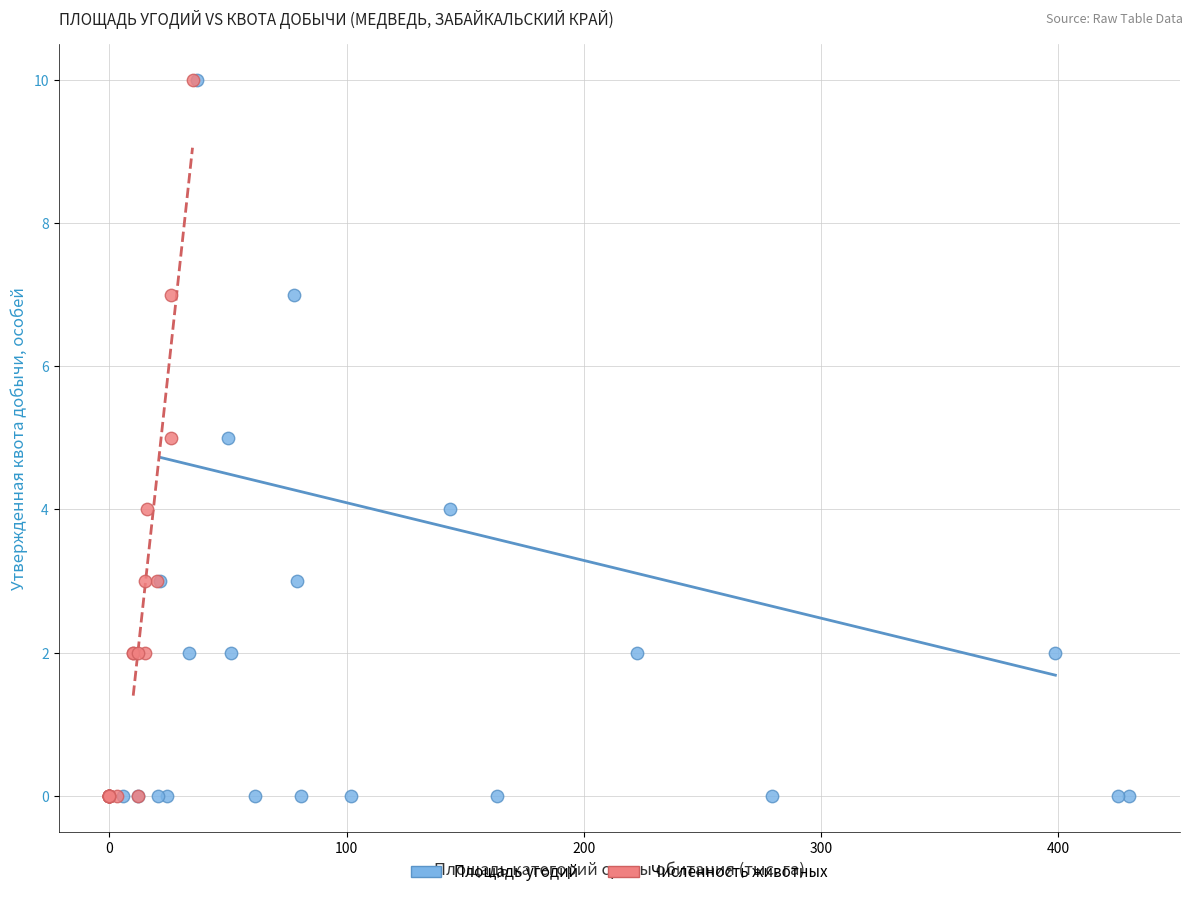

What are all the series names shown in the legend?

Площадь угодий, Численность животных